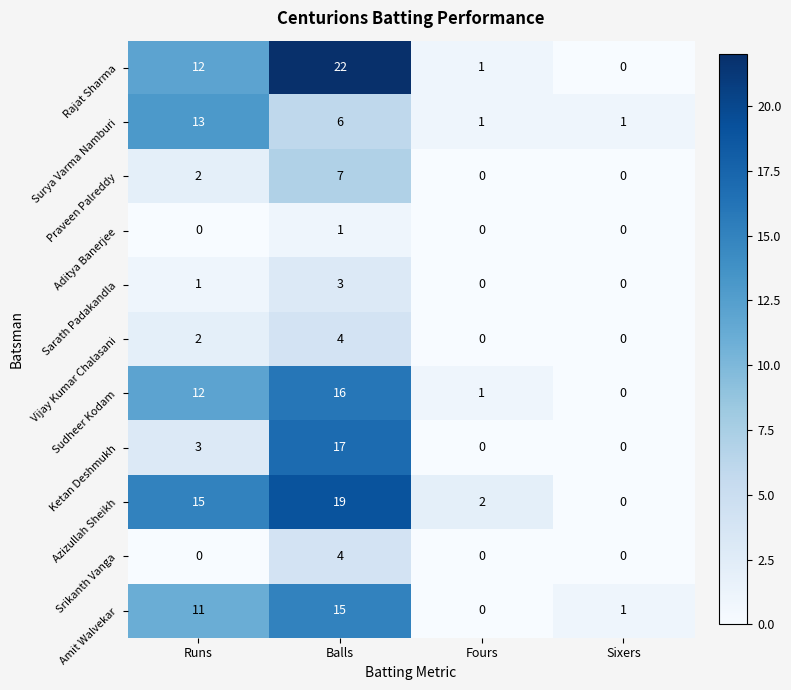

Rank the categories by Sudheer Kodam value from highest to lowest.

Balls, Runs, Fours, Sixers